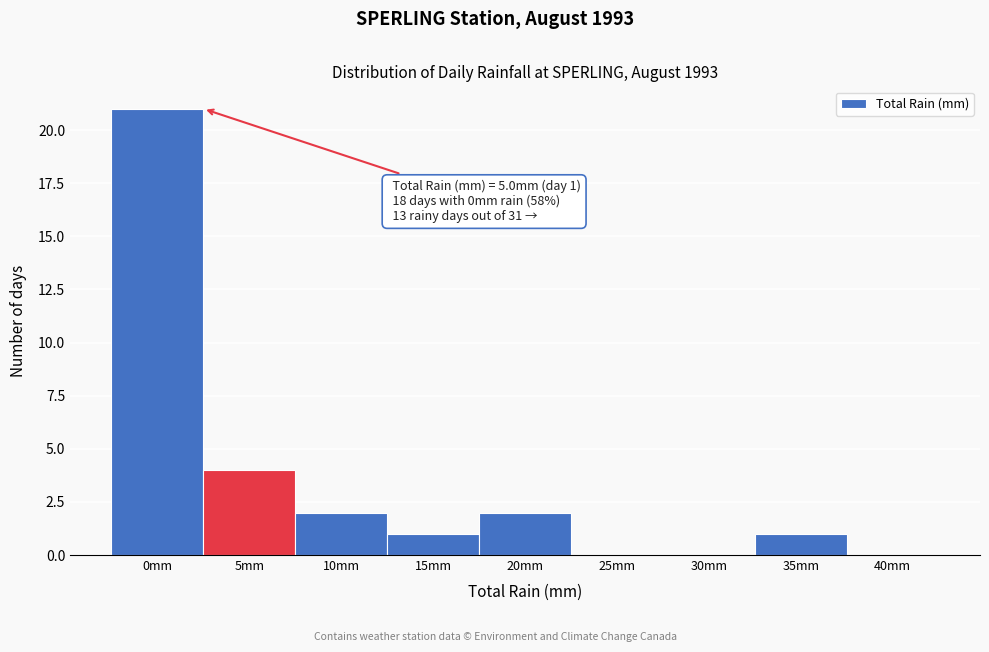

Reading left to right, transcribe all the data shown in this chart.

0mm=21	5mm=4	10mm=2	15mm=1	20mm=2	25mm=0	30mm=0	35mm=1	40mm=0